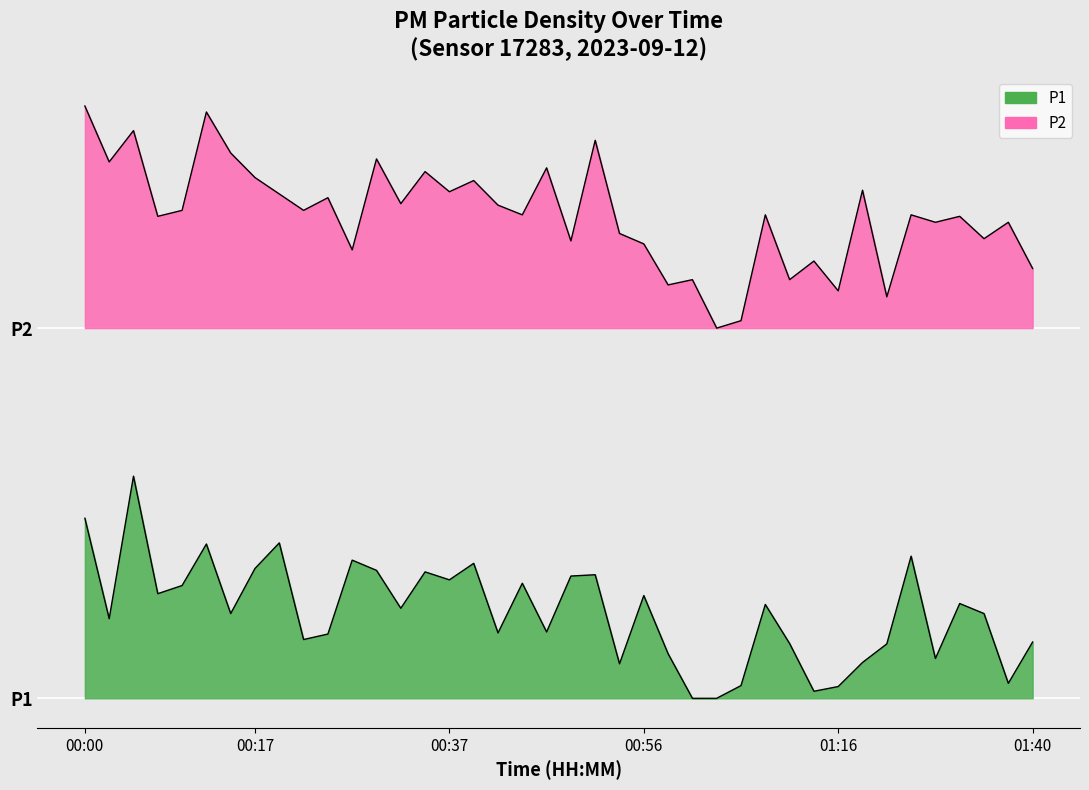

Where does the P2 series first go above 32?

00:00